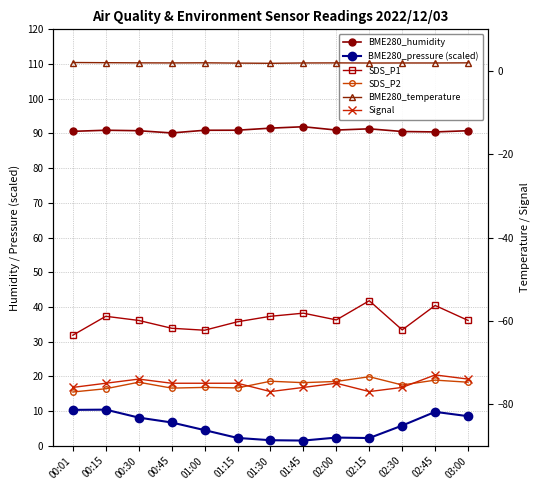

List the labels in order of SDS_P2 value, largest first.

02:15, 02:45, 01:30, 02:00, 00:30, 03:00, 01:45, 02:30, 01:00, 01:15, 00:45, 00:15, 00:01